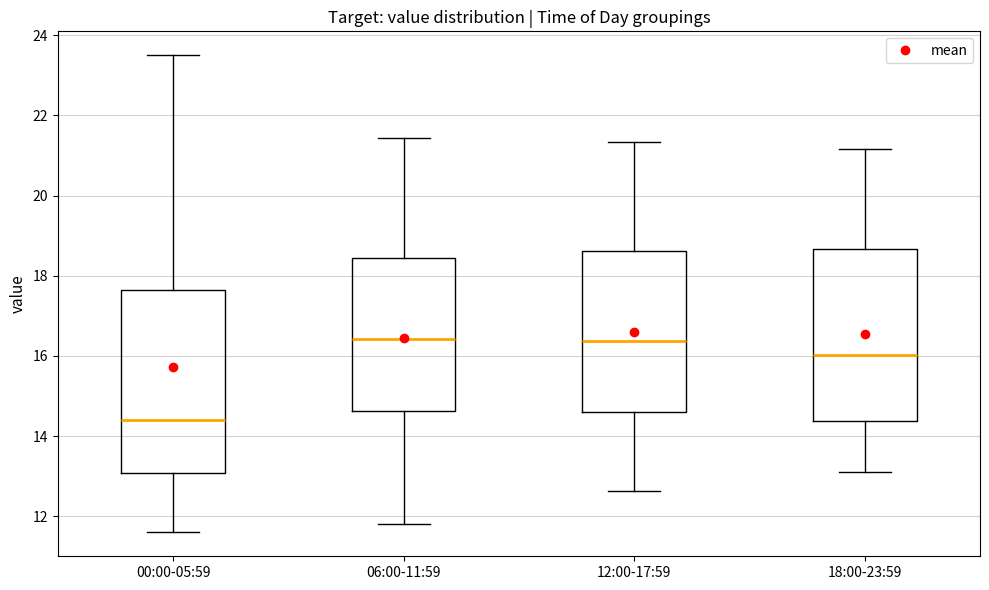

Comparing the boxes themselves (not the whiskers), which one is the tallest?

00:00-05:59